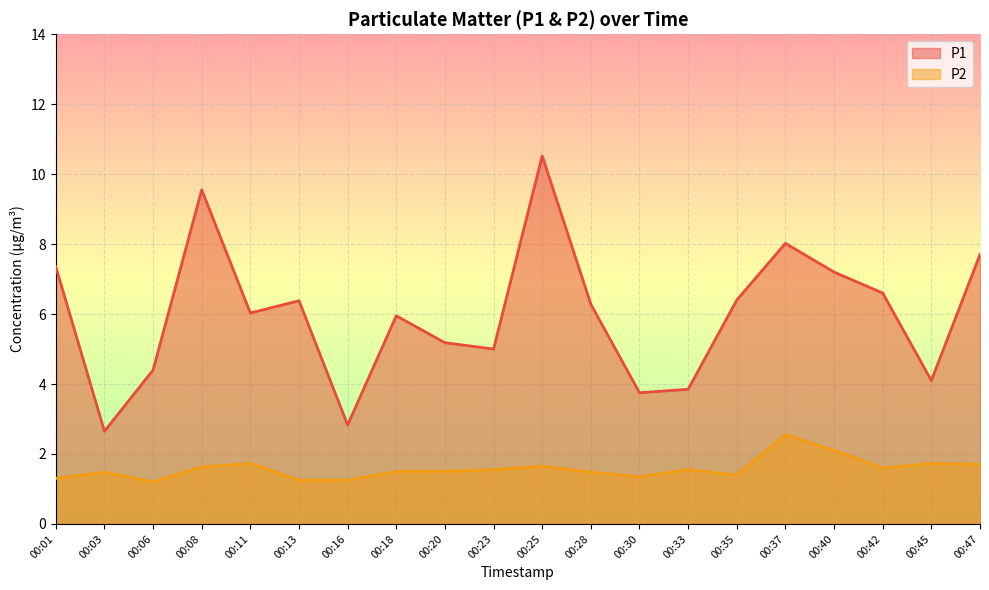

How many interior local valleys does the P2 series have?

4